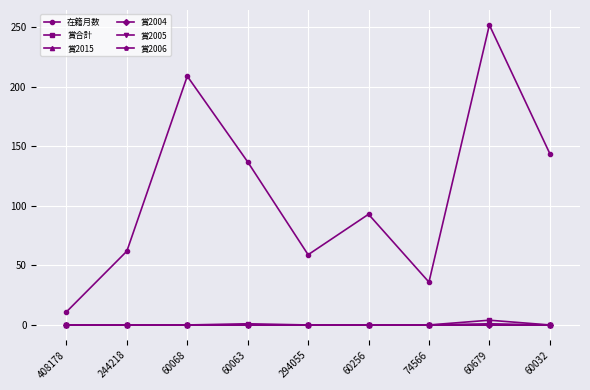

Is the value of 賞2004 at 408178 greater than the value of 賞合計 at 60679?

No